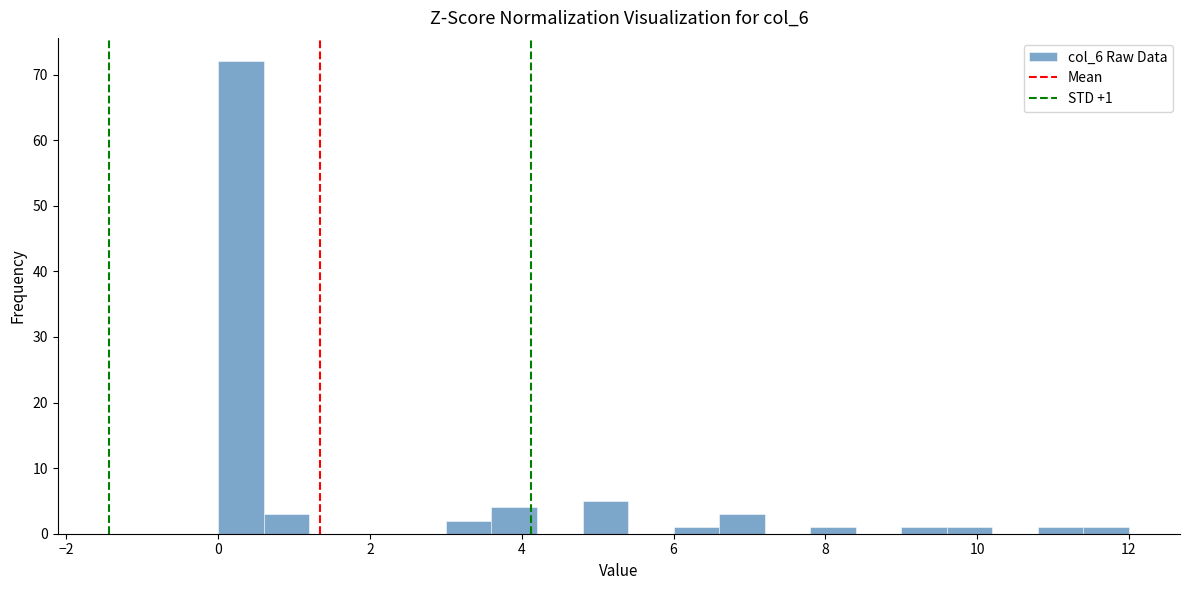

Around what value on the x-axis is the tallest bar? Give the approximate position of its centre, as read against the axis.

0.4